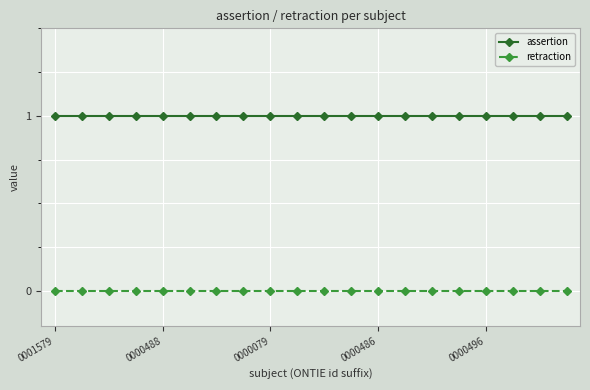

Which series has the largest total across all categories?

assertion